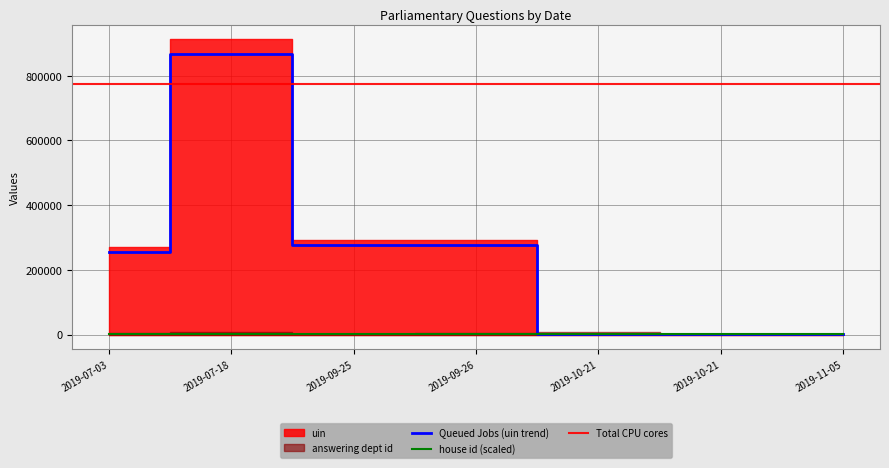

At which category is the sum across all series the highest?

2019-07-18